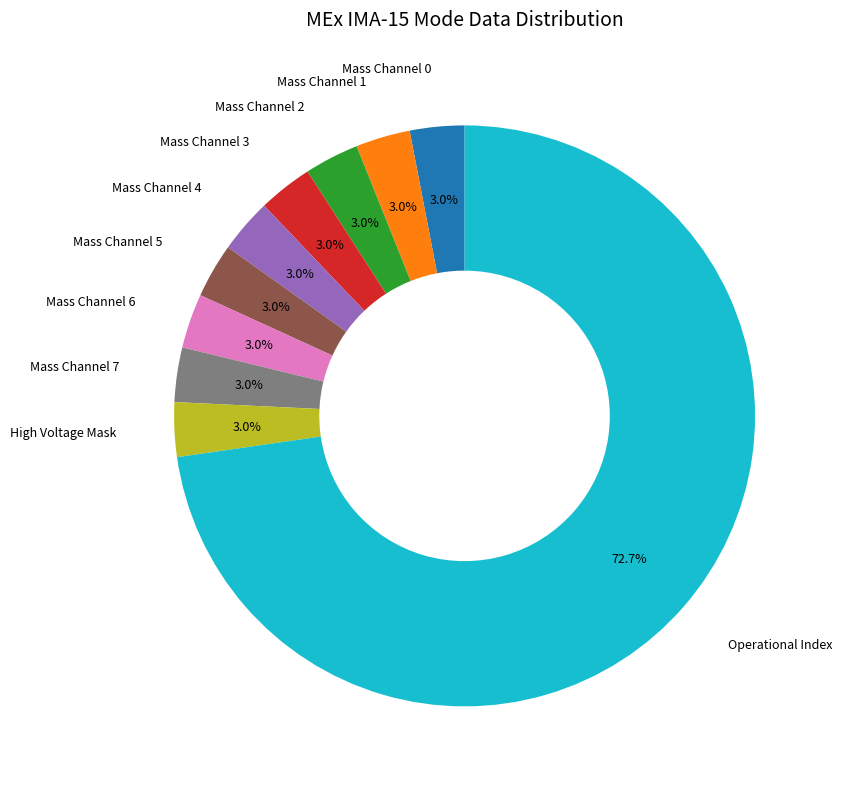

How many slices are in this pie chart?

10